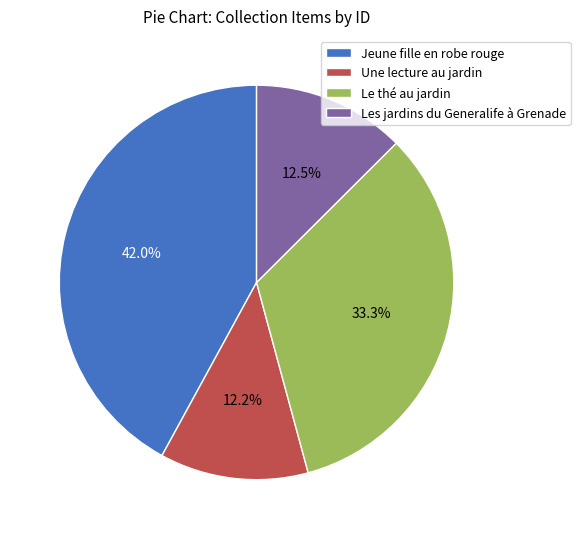

What is the ratio of the value at Une lecture au jardin to the value at Les jardins du Generalife à Grenade?

1.0